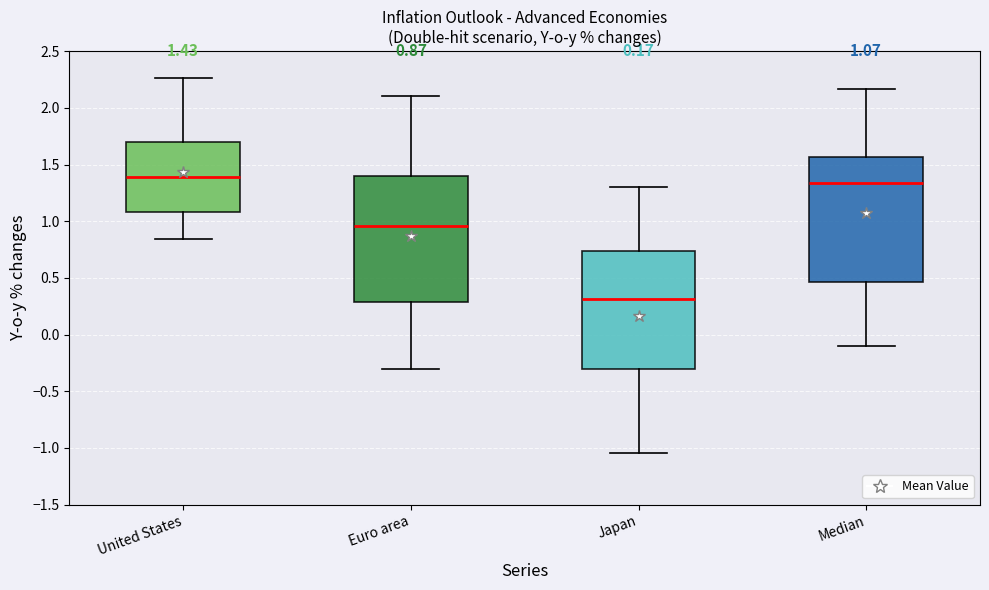

Which box's median line is the highest?

United States